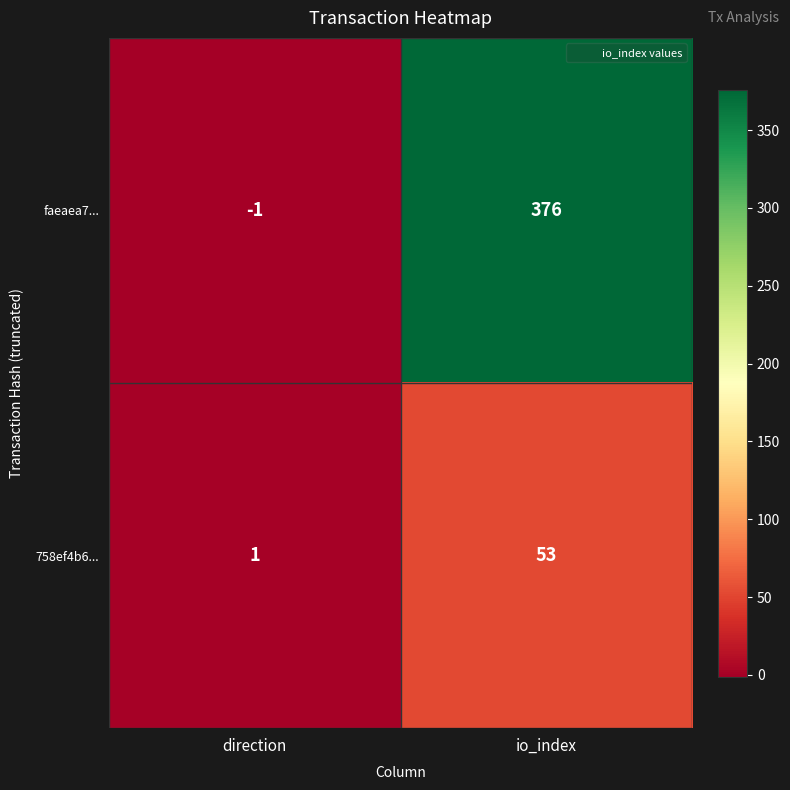

What is the maximum value shown in the chart?

376